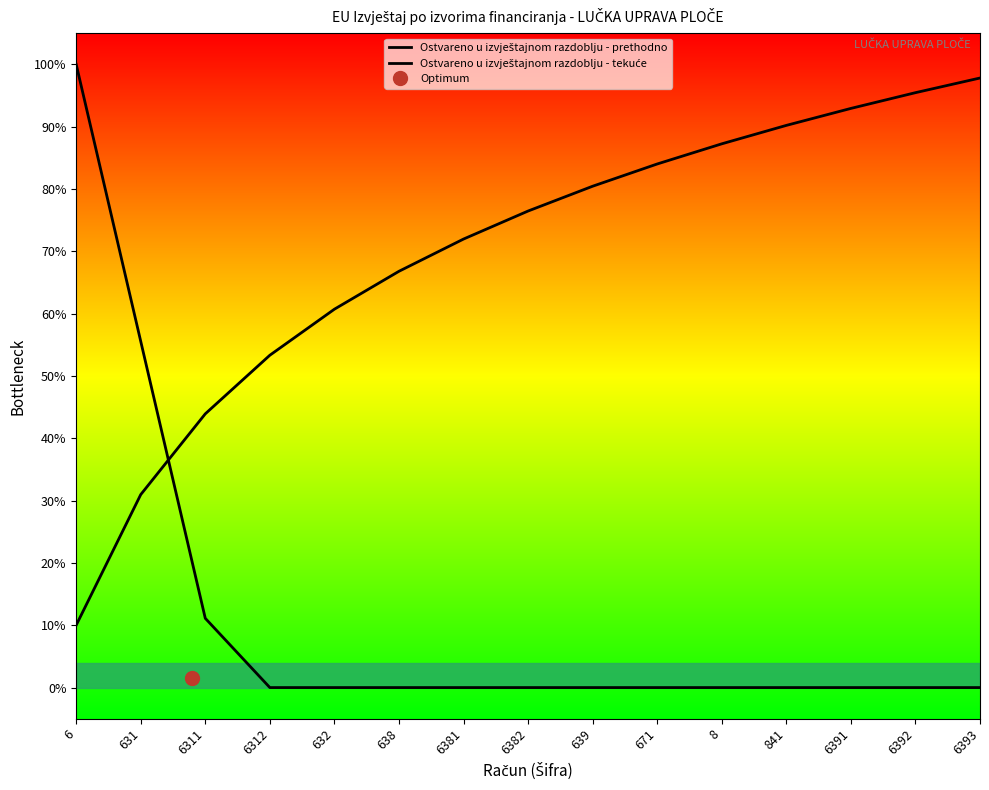

Read the Ostvareno u izvještajnom razdoblju - tekuće value at 841.

90.2